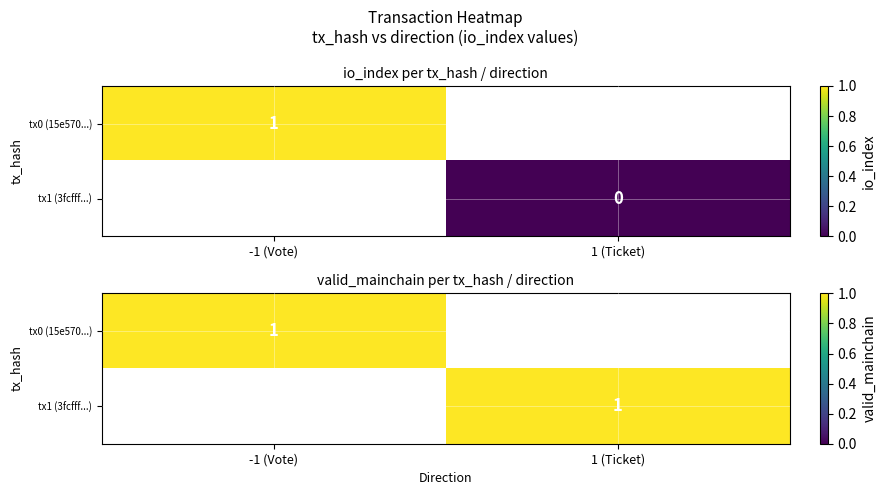

Between io_index and direction, which is larger?

io_index